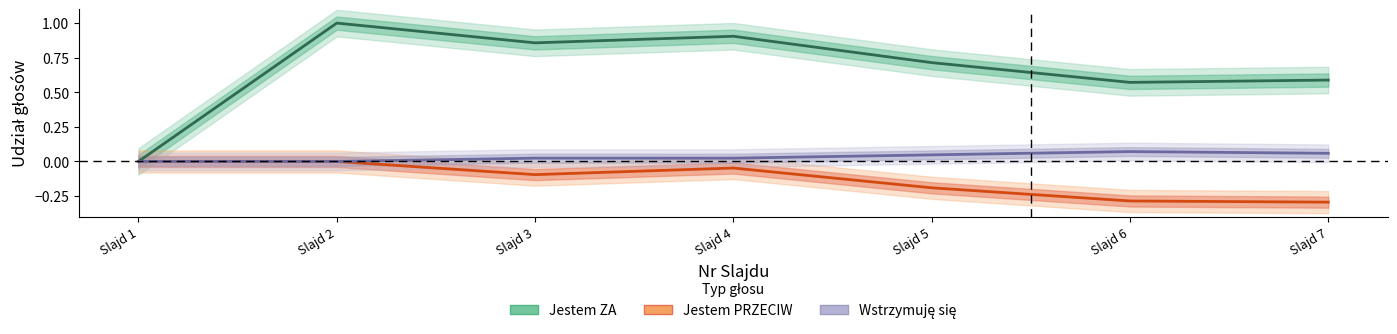

True or false: Jestem ZA and Wstrzymuję się intersect in this chart.

False